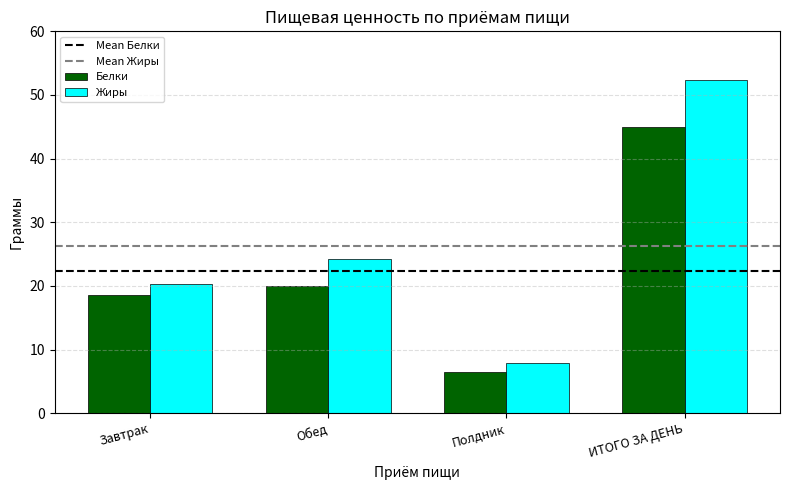

Rank the series by their maximum value, from highest to lowest.

Жиры, Белки